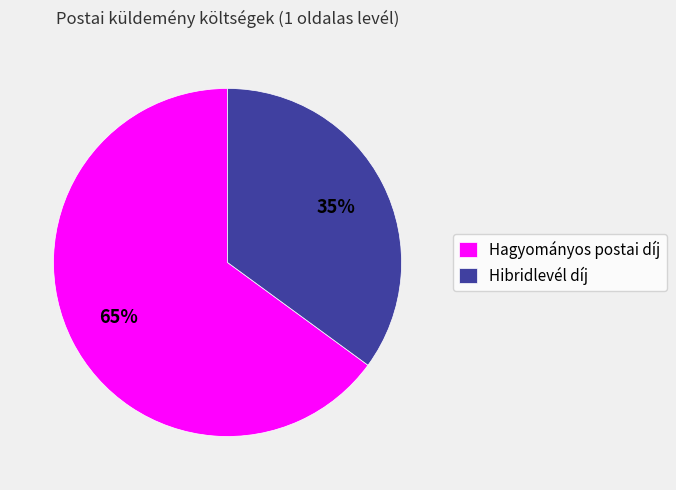

Which has a higher value, Hagyományos postai díj or Hibridlevél díj?

Hagyományos postai díj